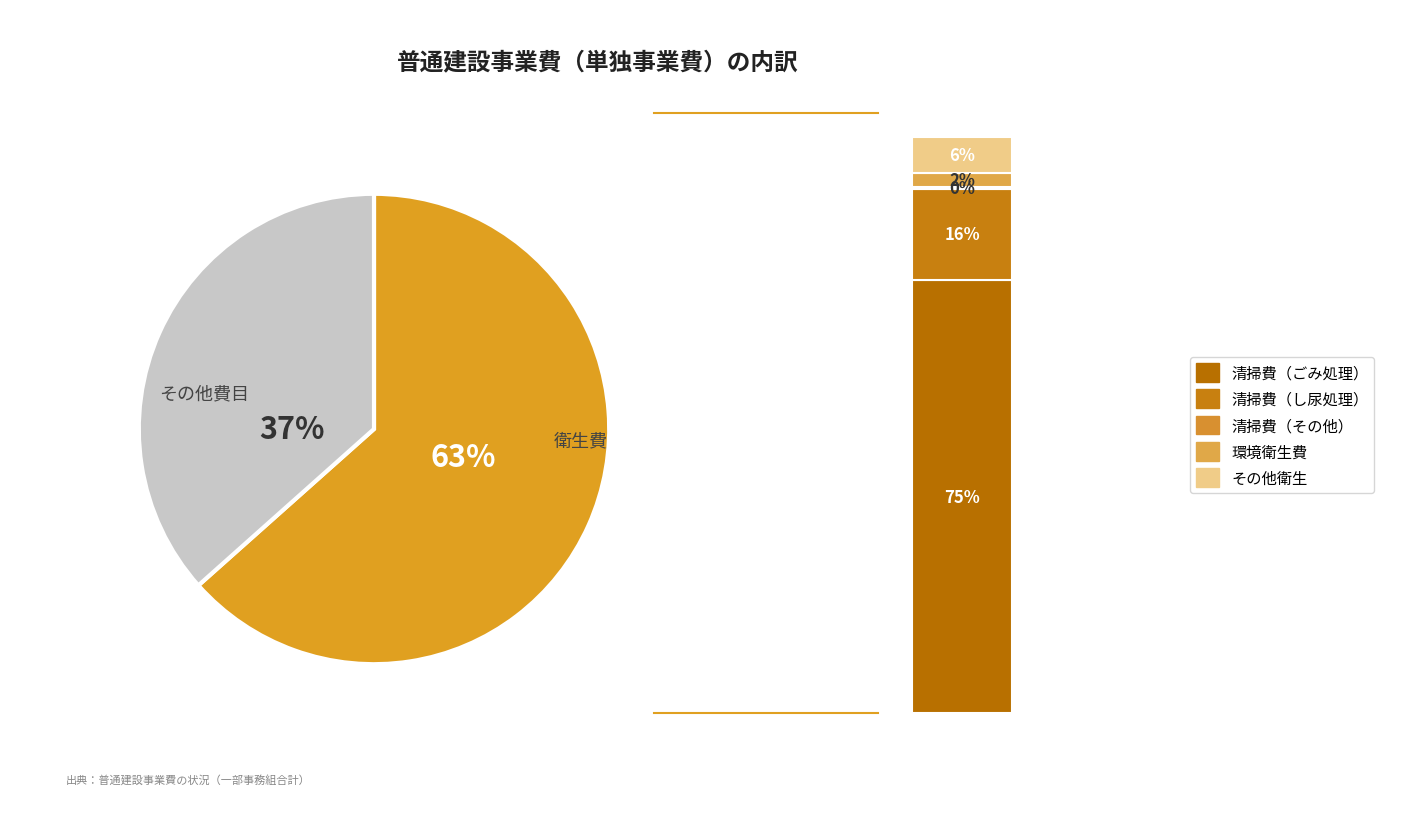

Does 民生費 account for over 50% of the chart?

No